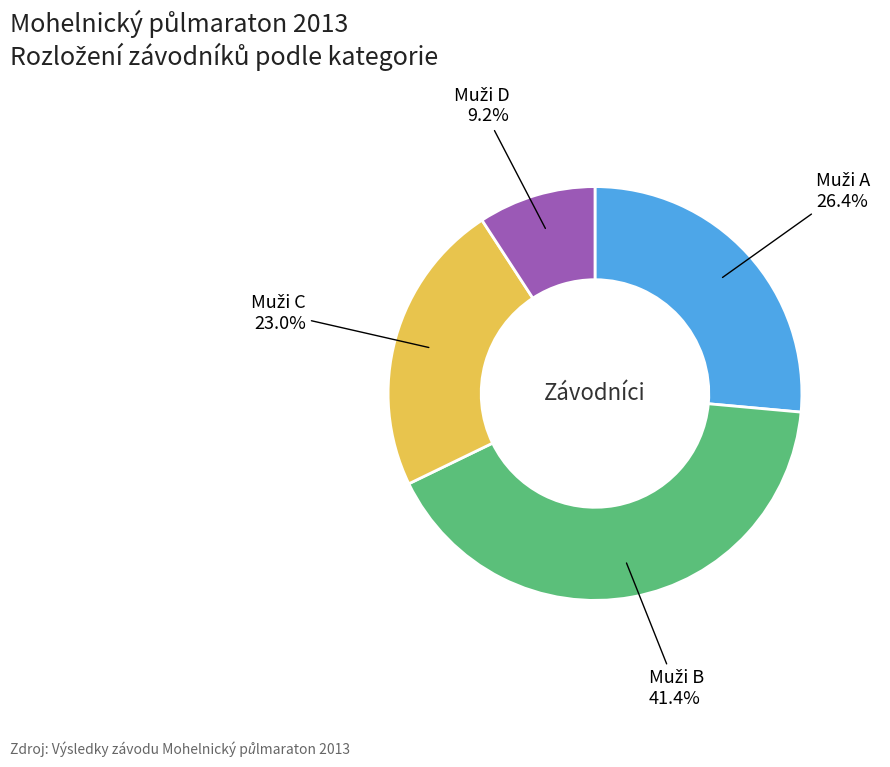

Is there a majority slice in this chart?

No